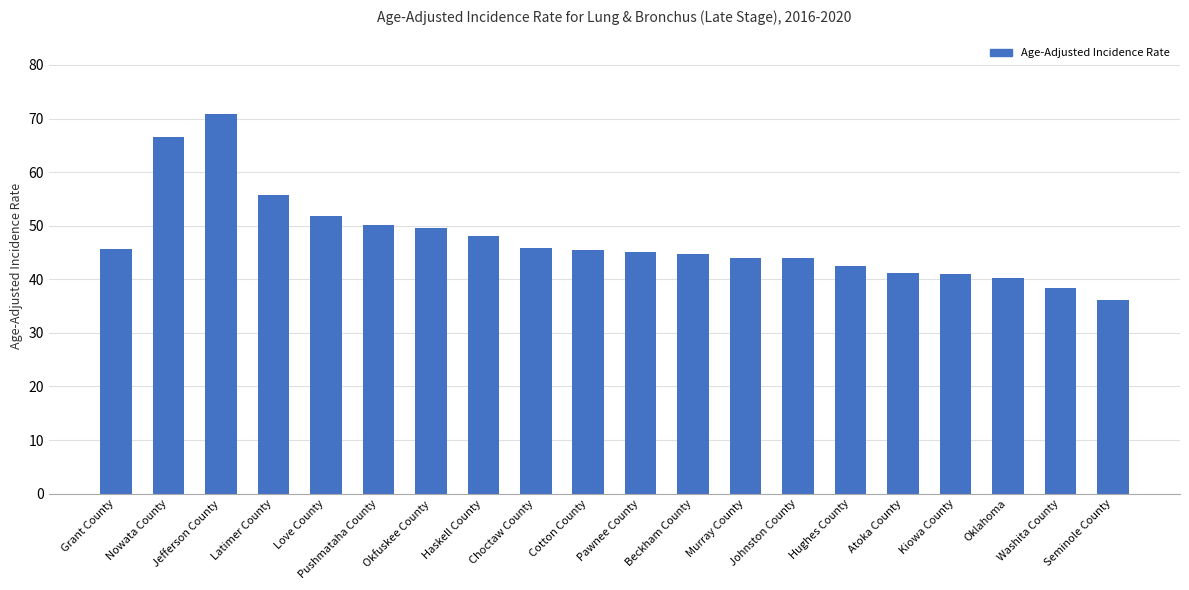

What is the minimum value shown in the chart?

36.2